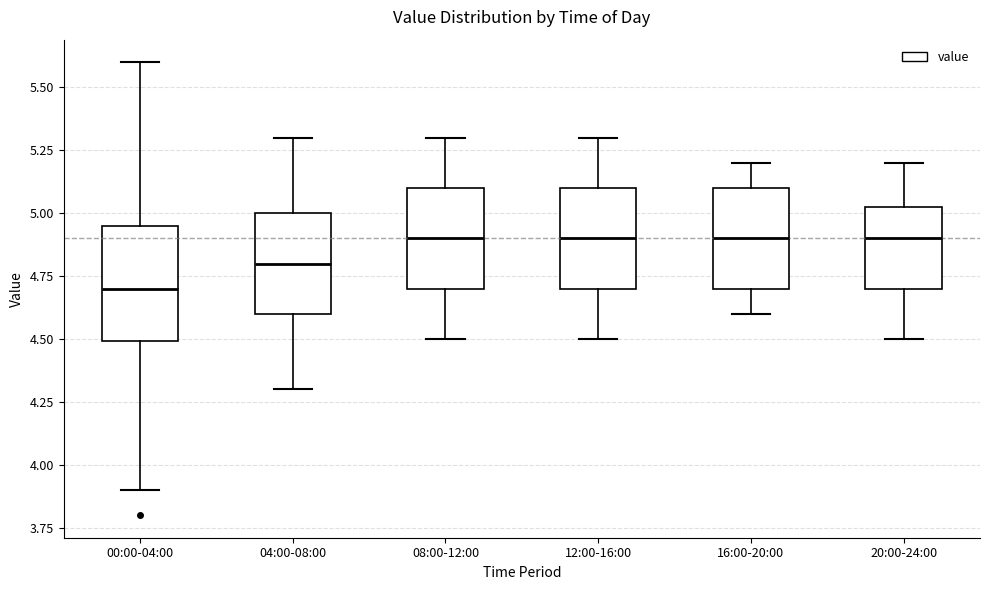

Reading left to right, read every box against the y-axis: the position of its median line, the range the box covers, and the ends of its whiskers. The values are not printed on the chart, so give them approximately, as read against the axis.

00:00-04:00: median 4.70, box 4.50 to 4.95, whiskers 3.90 to 5.60
04:00-08:00: median 4.80, box 4.60 to 5.00, whiskers 4.30 to 5.30
08:00-12:00: median 4.90, box 4.70 to 5.10, whiskers 4.50 to 5.30
12:00-16:00: median 4.90, box 4.70 to 5.10, whiskers 4.50 to 5.30
16:00-20:00: median 4.90, box 4.70 to 5.10, whiskers 4.60 to 5.20
20:00-24:00: median 4.90, box 4.70 to 5.05, whiskers 4.50 to 5.20